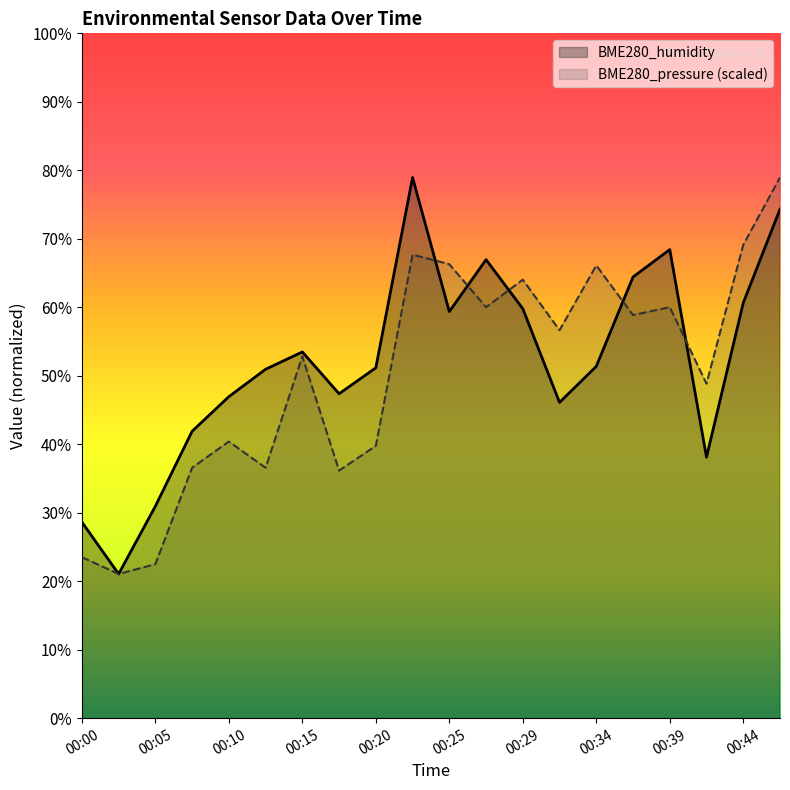

What are all the series names shown in the legend?

BME280_humidity, BME280_pressure (scaled)